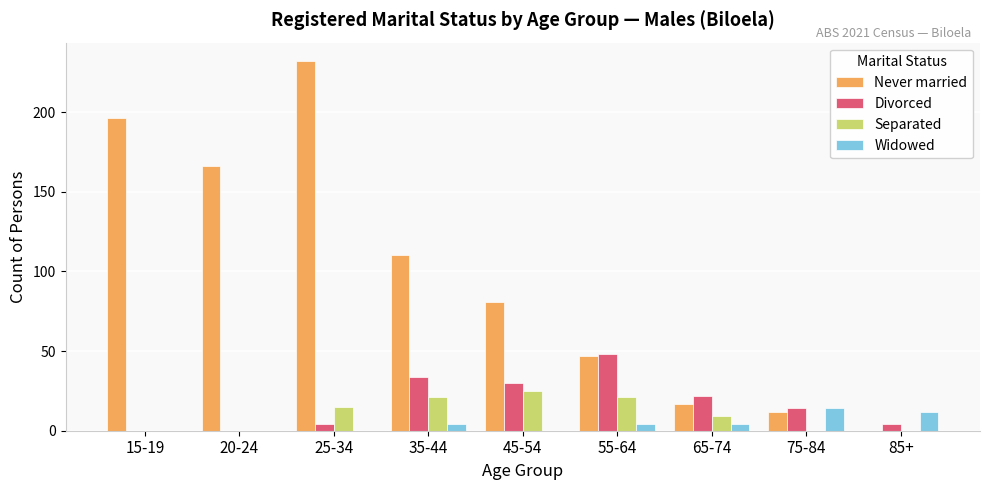

What is the greatest value displayed?

232